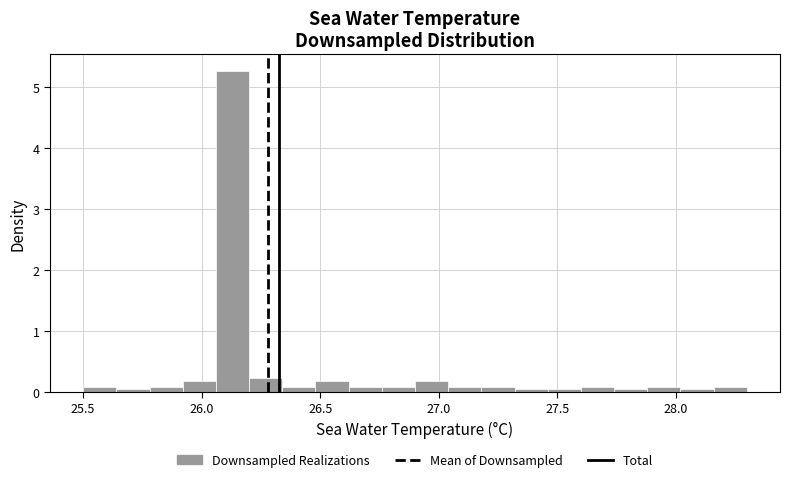

Around what value on the x-axis is the tallest bar? Give the approximate position of its centre, as read against the axis.

26.15